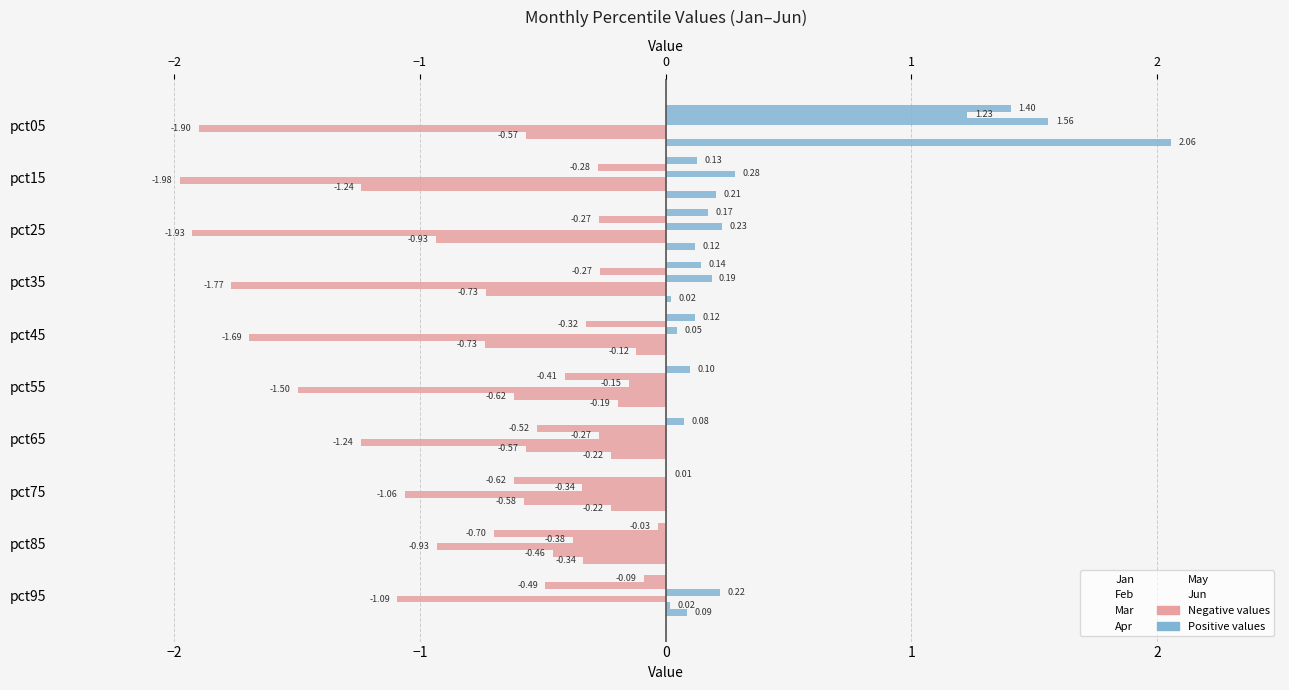

Which series has the largest total across all categories?

Jan